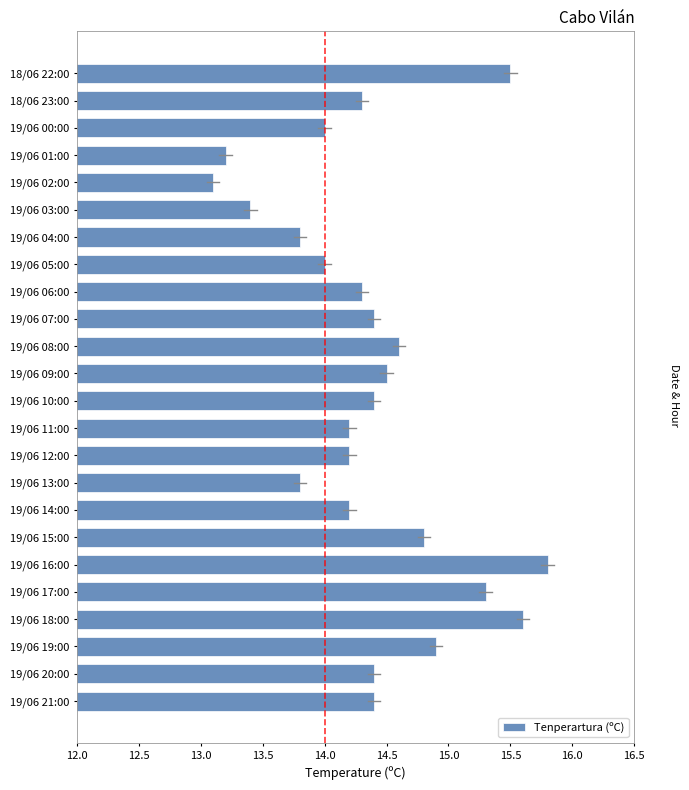

Reading bottom to top, transcribe all the data shown in this chart.

19/06 21:00=14.4	19/06 20:00=14.4	19/06 19:00=14.9	19/06 18:00=15.6	19/06 17:00=15.3	19/06 16:00=15.8	19/06 15:00=14.8	19/06 14:00=14.2	19/06 13:00=13.8	19/06 12:00=14.2	19/06 11:00=14.2	19/06 10:00=14.4	19/06 09:00=14.5	19/06 08:00=14.6	19/06 07:00=14.4	19/06 06:00=14.3	19/06 05:00=14.0	19/06 04:00=13.8	19/06 03:00=13.4	19/06 02:00=13.1	19/06 01:00=13.2	19/06 00:00=14.0	18/06 23:00=14.3	18/06 22:00=15.5